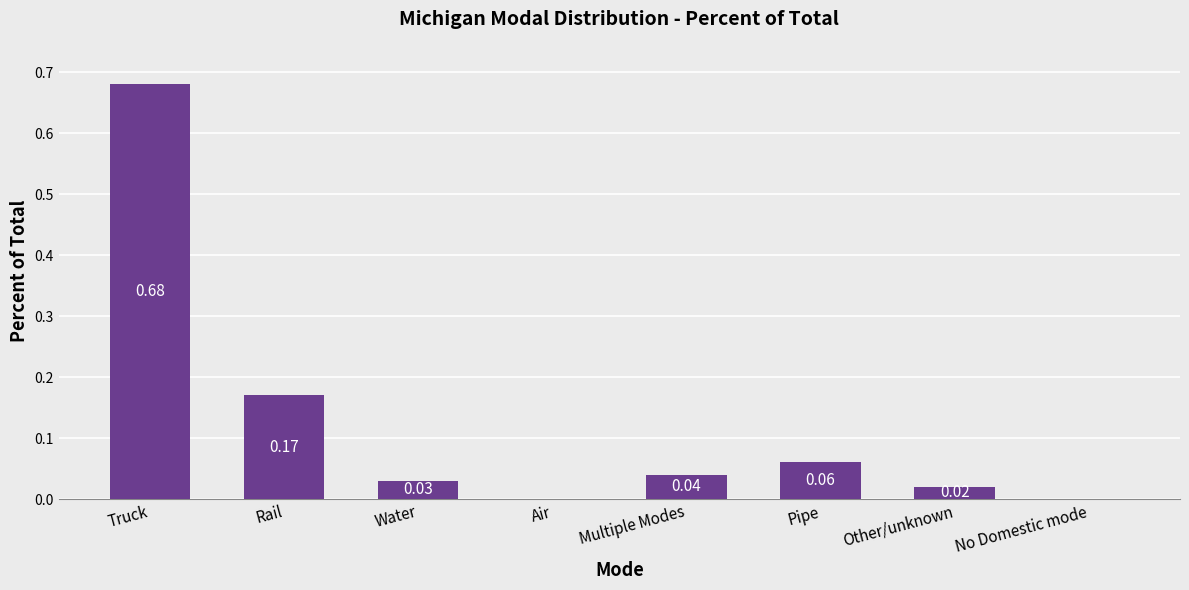

Which has a higher value, Truck or Water?

Truck